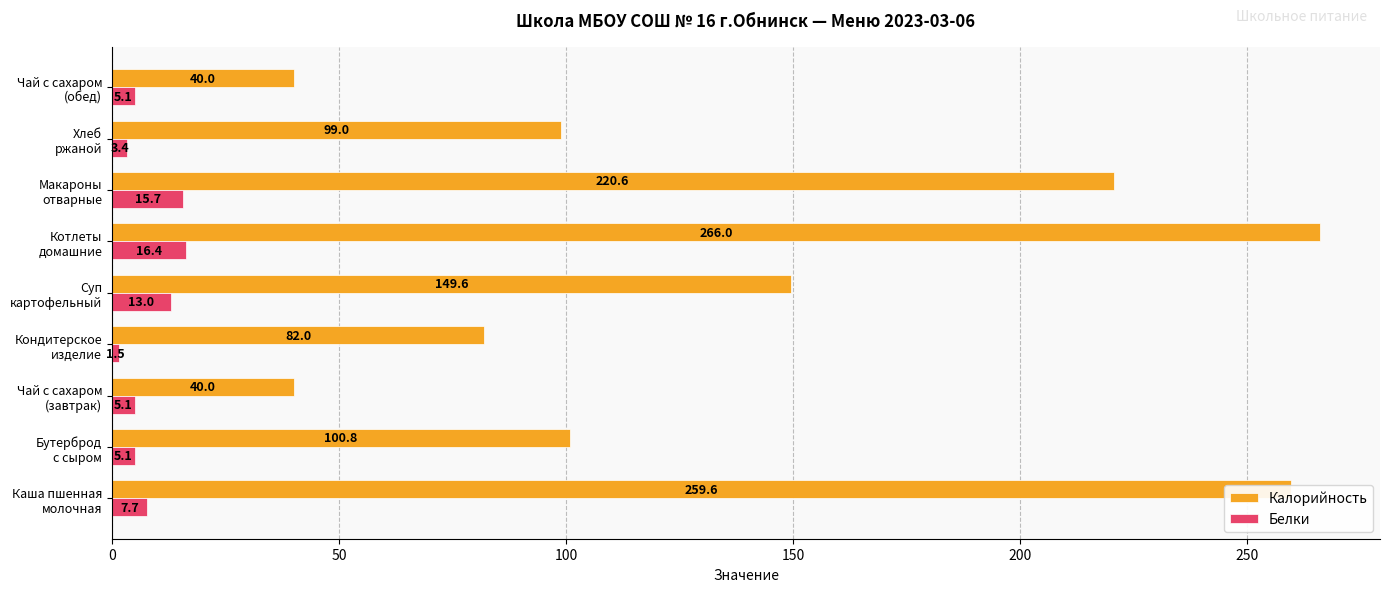

What is the lowest value of the Калорийность series?

40.0